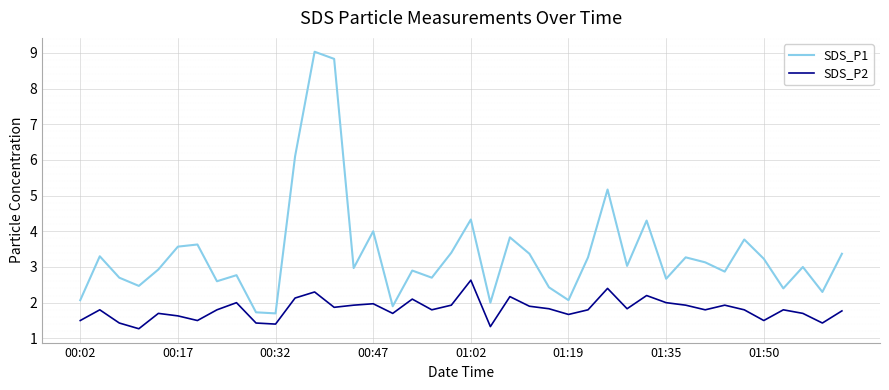

What is the lowest value of the SDS_P2 series?

1.3